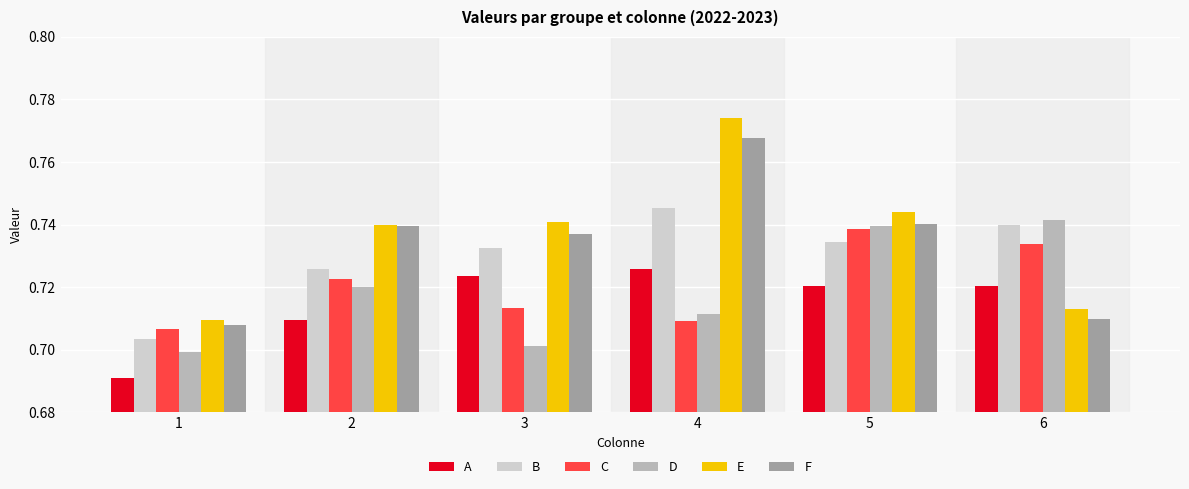

Are the bars horizontal?

No